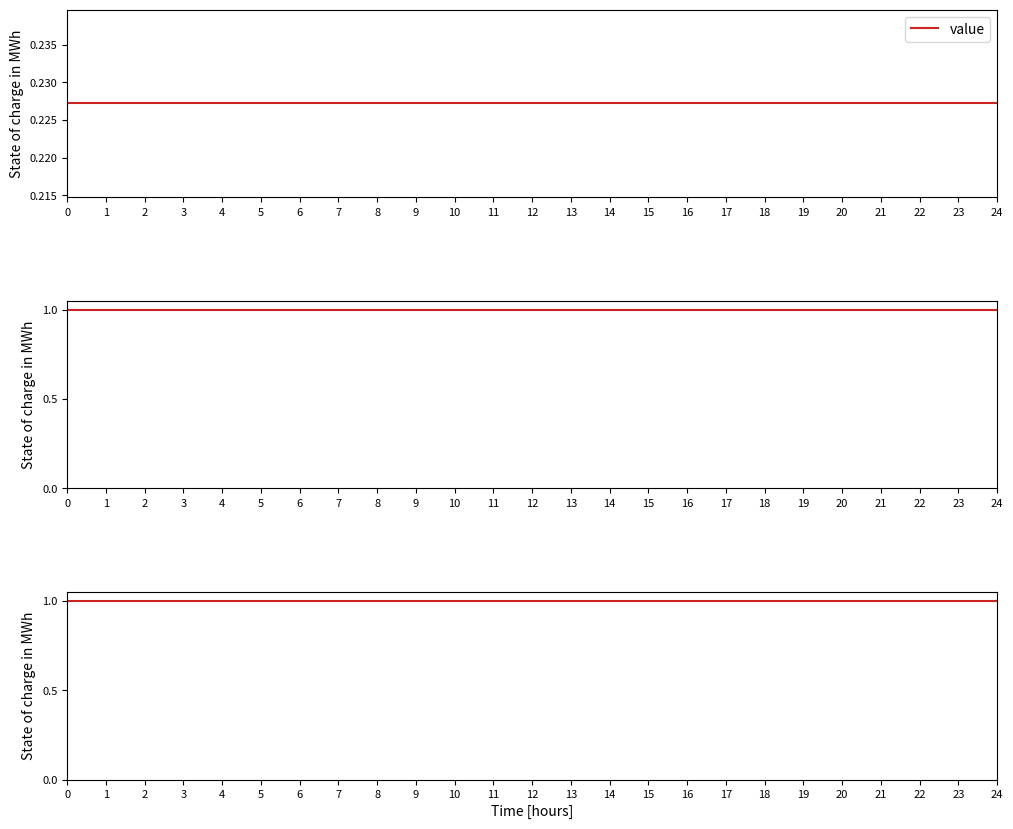

At how many categories does at least one series exceed 0?

25